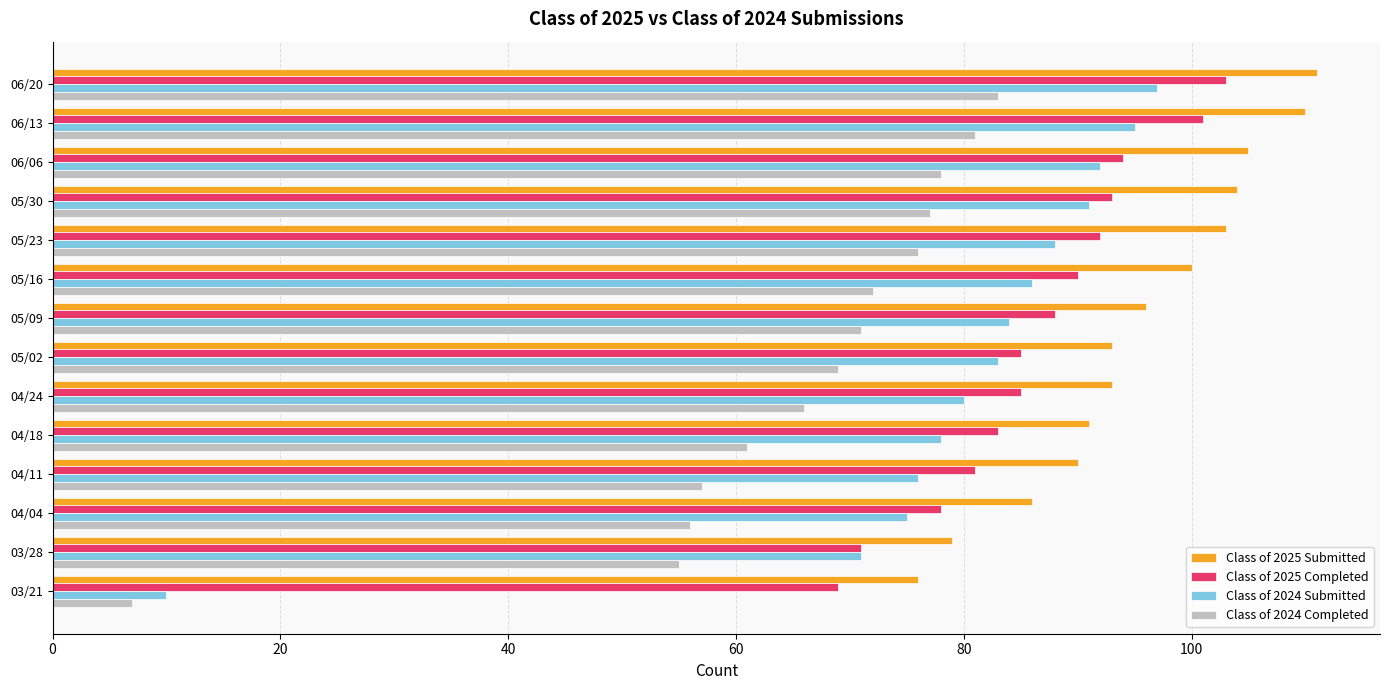

Is it true that Class of 2024 Submitted equals 125 at 05/30?

False